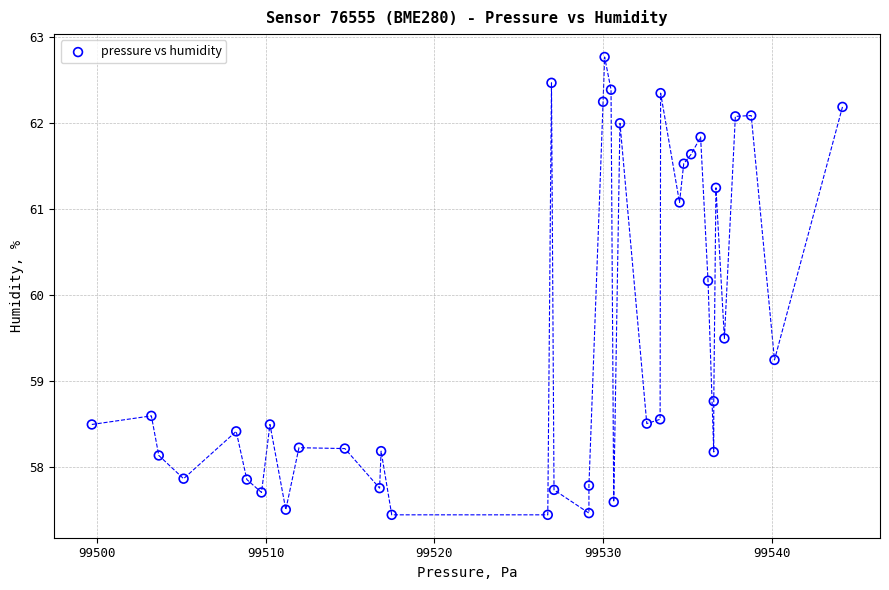

What is the range of X values (max minus min)?

44.5